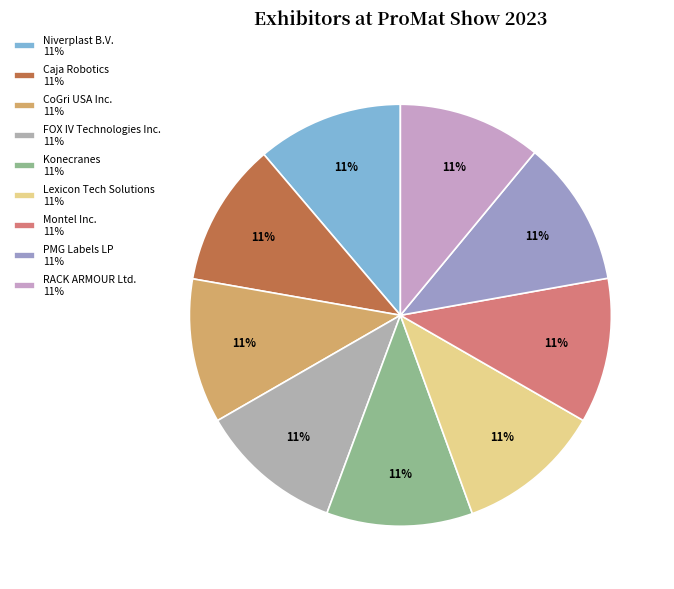

Count the number of slices in the pie.

9